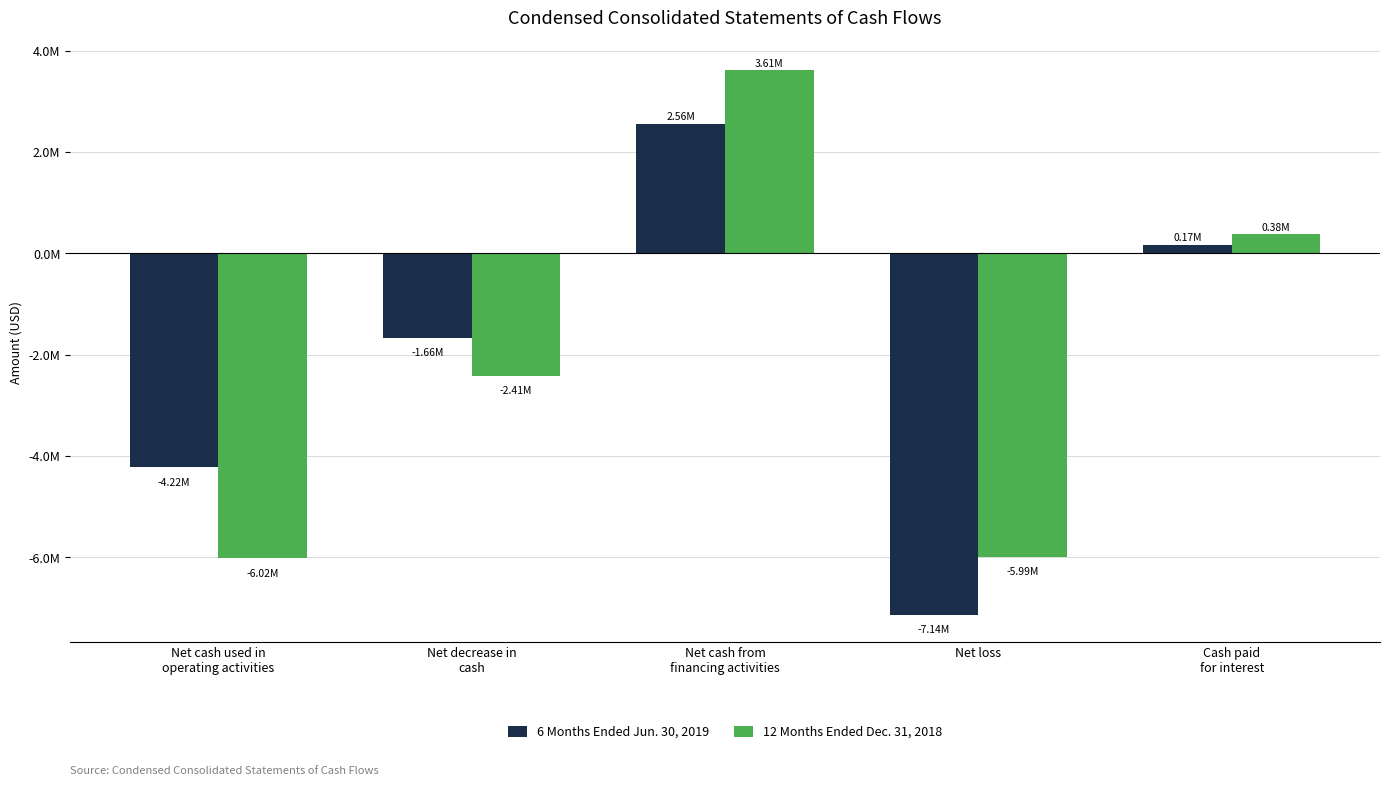

At which label does 12 Months Ended Dec. 31, 2018 reach its peak?

Net cash from
financing activities